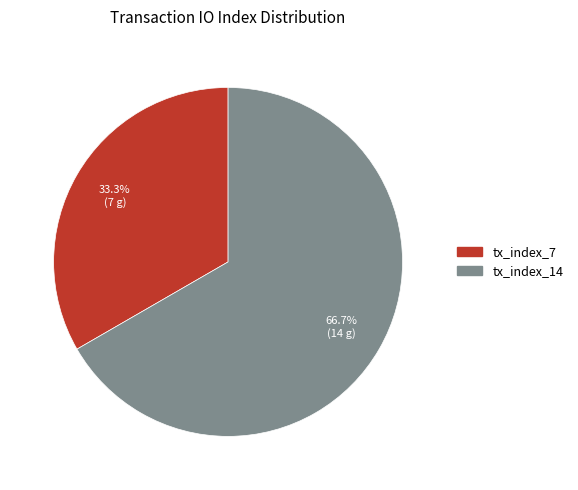

Count the number of slices in the pie.

2